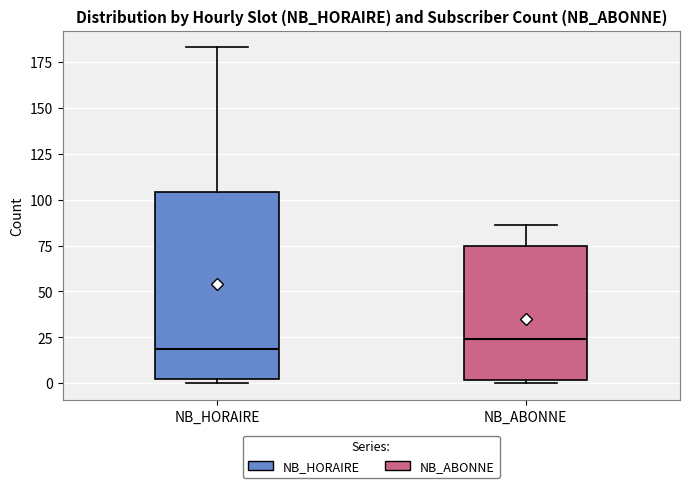

Where is the lower edge of the box for NB_HORAIRE on the y-axis? The values are not printed on the chart, so give them approximately, as read against the axis.

5